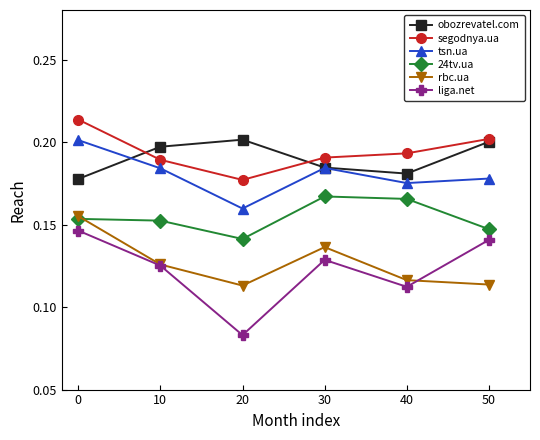

In rbc.ua, how many points are lower than both neighbors (excluding endpoints)?

1